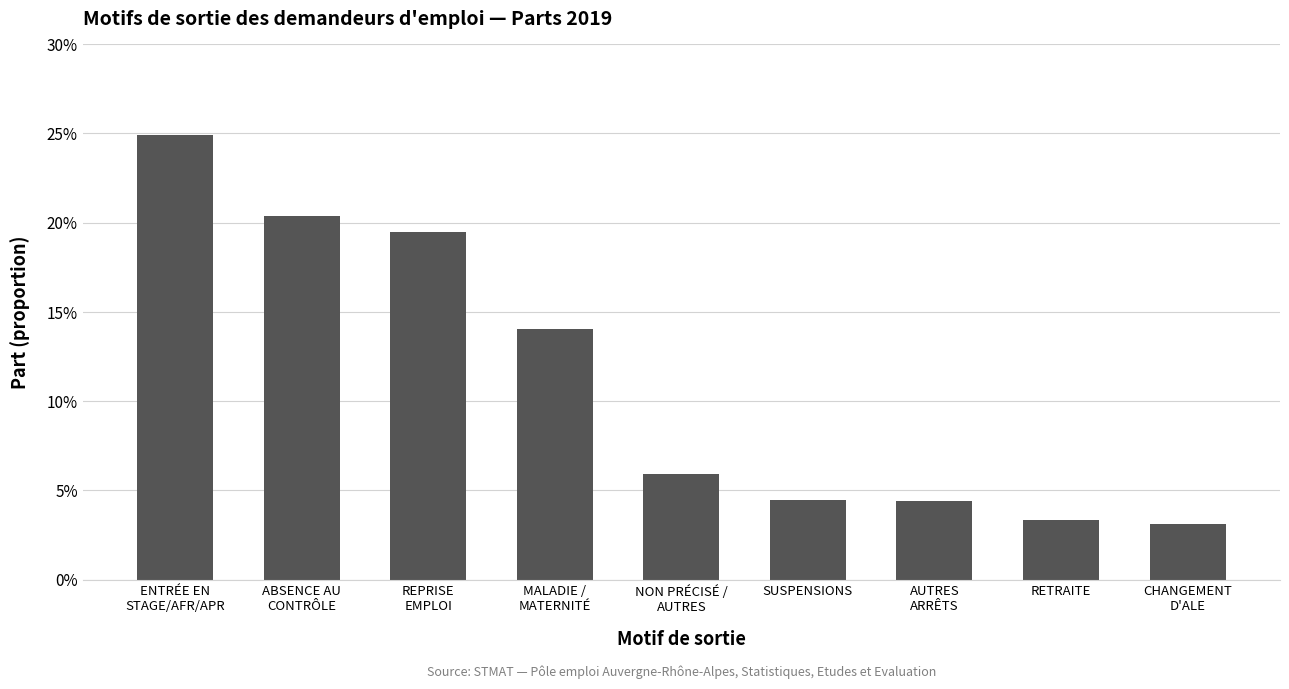

True or false: the data shows 0.1 at SUSPENSIONS.

False